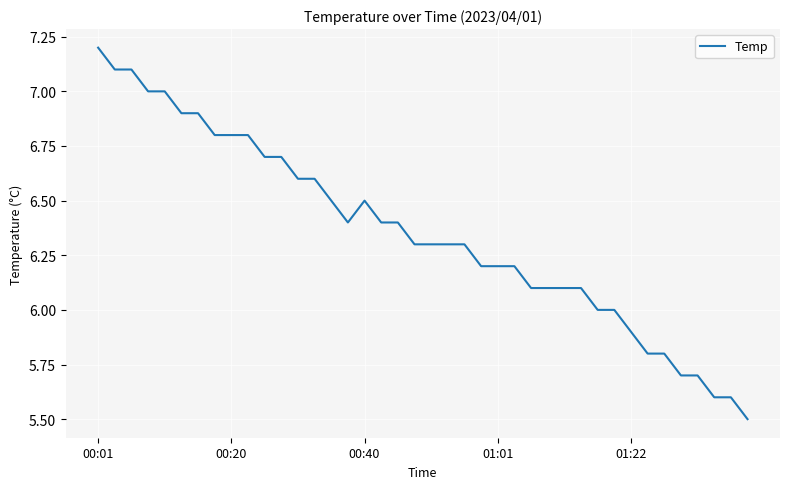

What is the sum of all values?

254.2